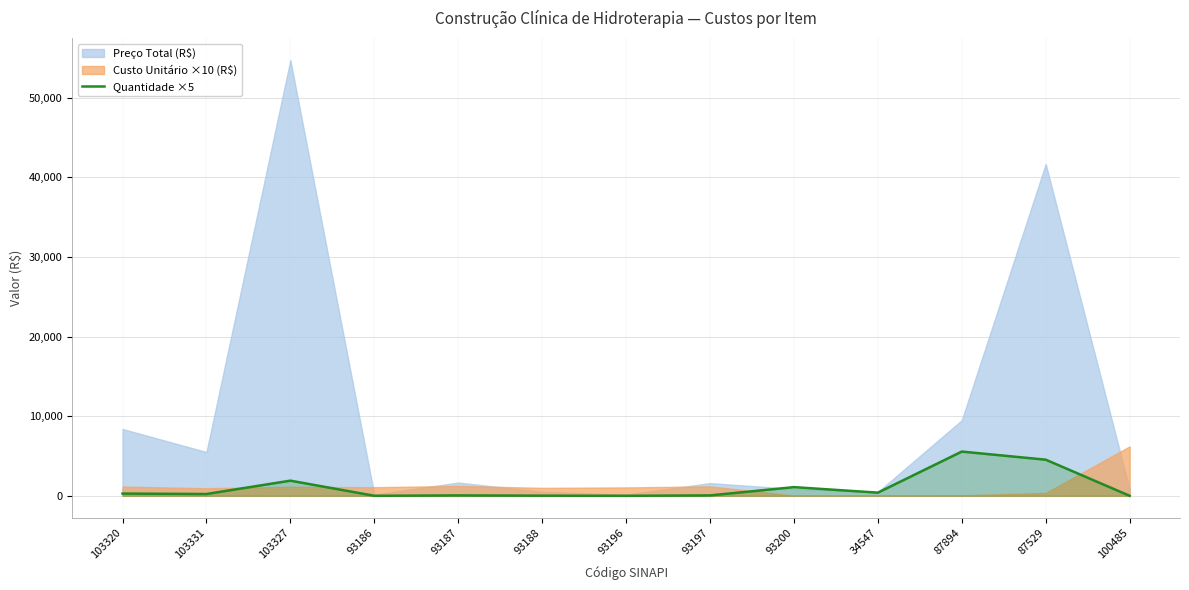

What is the sum of all values?

14151.5